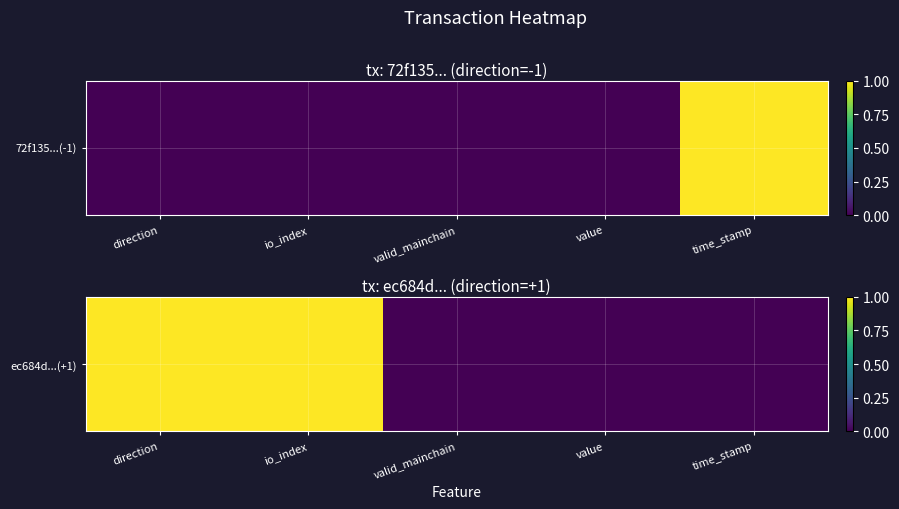

Which has a higher value, io_index or time_stamp?

io_index